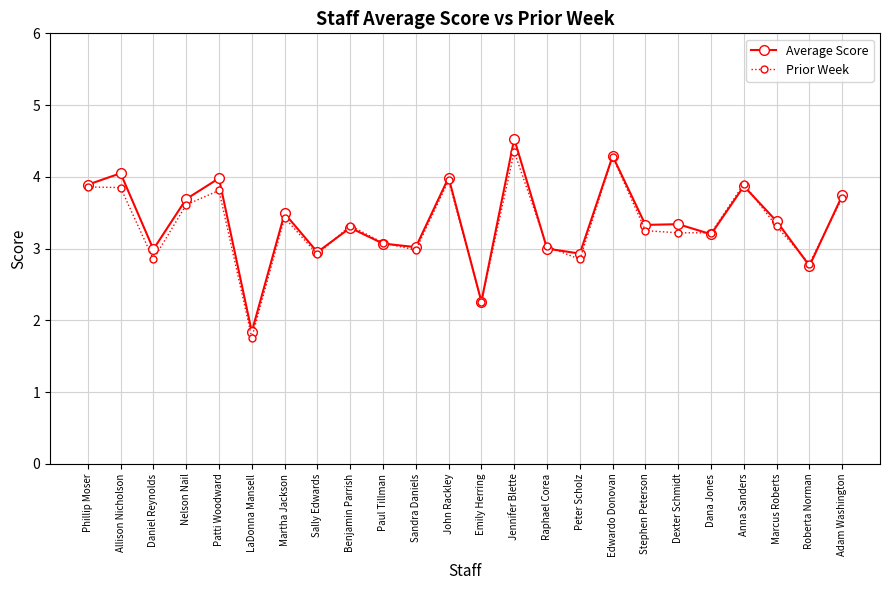

How many categories are shown in the chart?

24